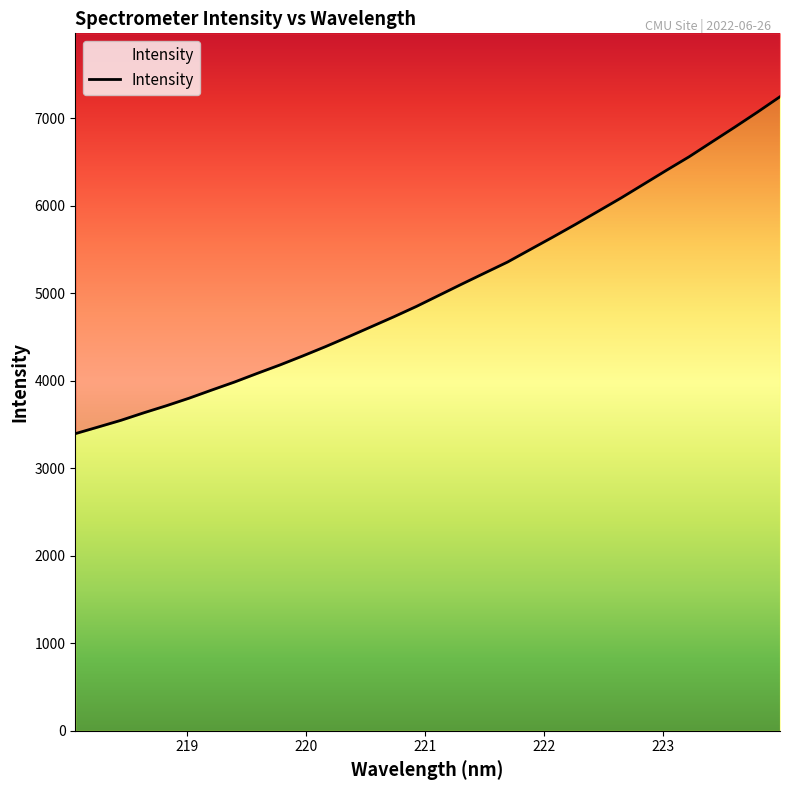

What is the value of the 7th point from the left?

3893.2